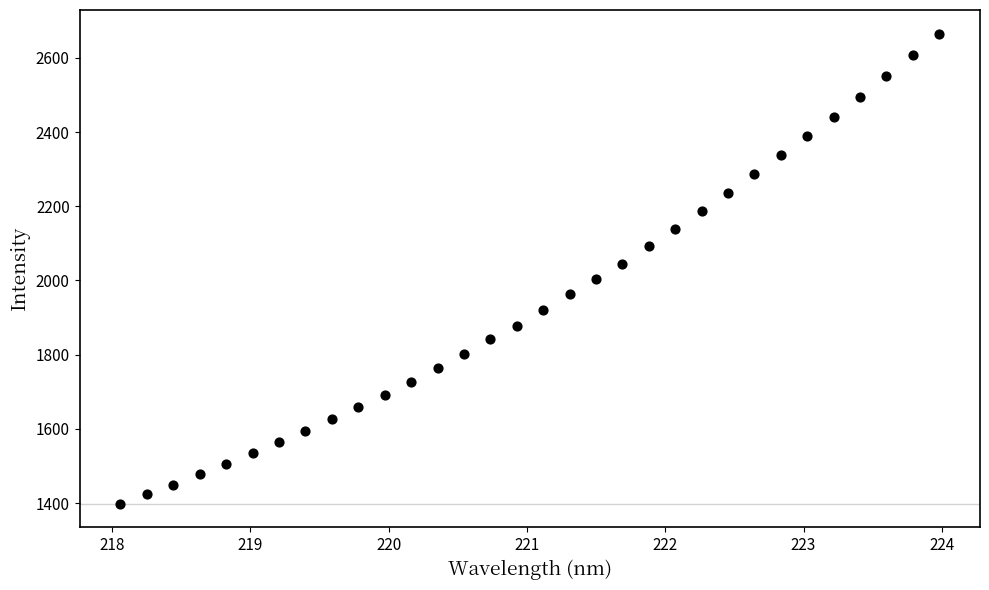

What is the range of X values (max minus min)?

5.9